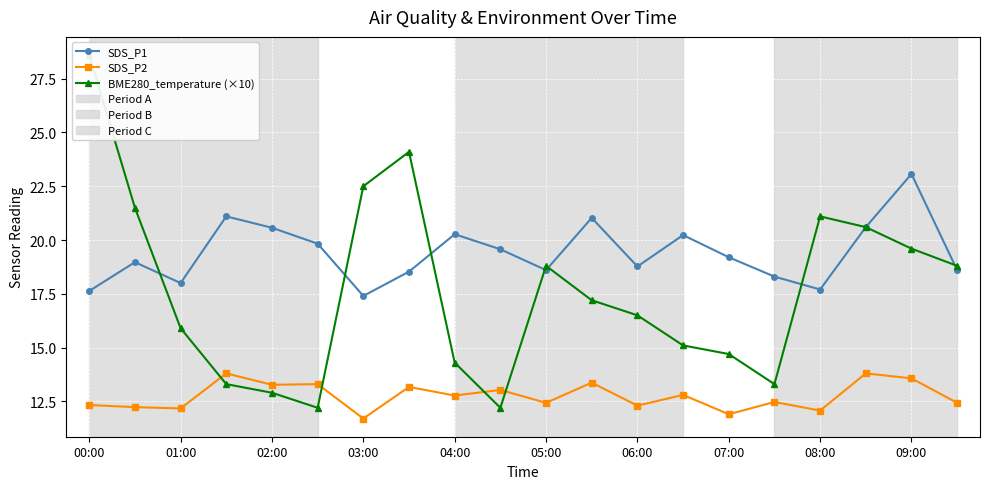

Is the value of SDS_P2 at 01:00 greater than the value of SDS_P1 at 05:00?

No